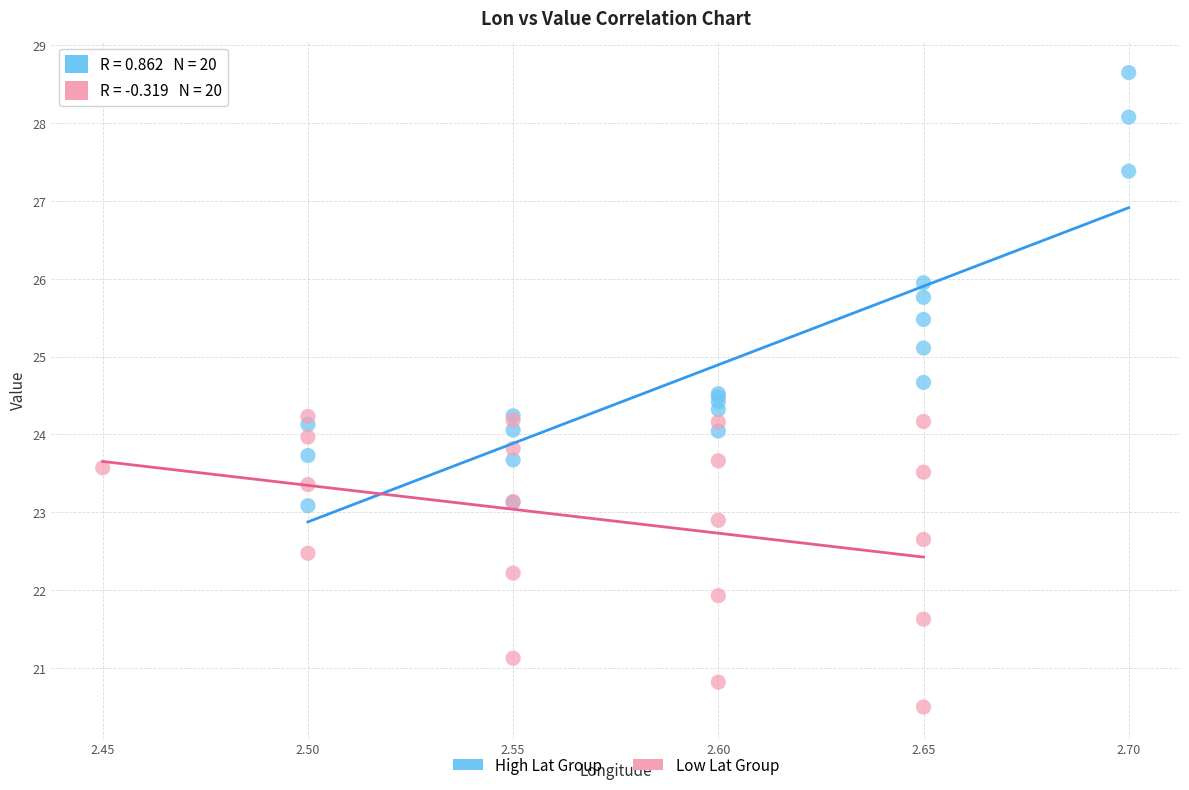

Which series contains the lowest Y value?

Low Lat Group